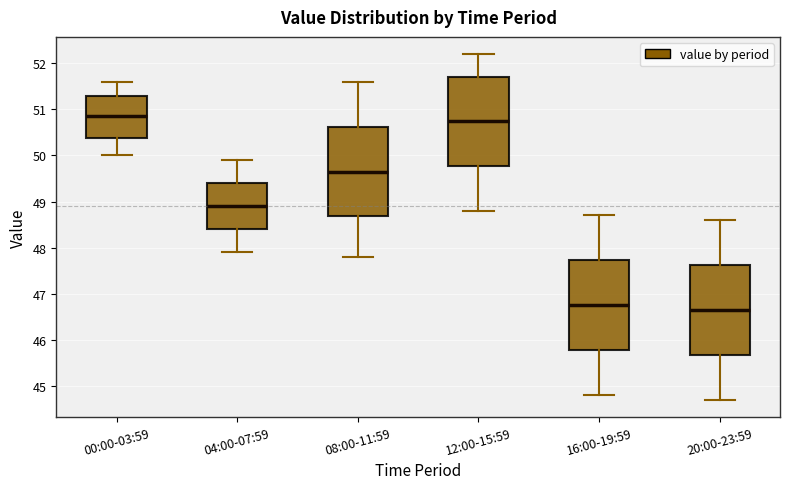

Where is the lower edge of the box for 12:00-15:59 on the y-axis? The values are not printed on the chart, so give them approximately, as read against the axis.

49.8